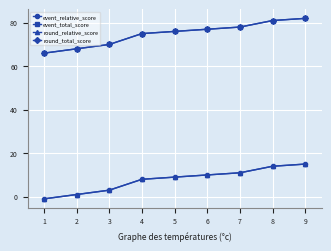

Is this an area chart (filled region under the line)?

No